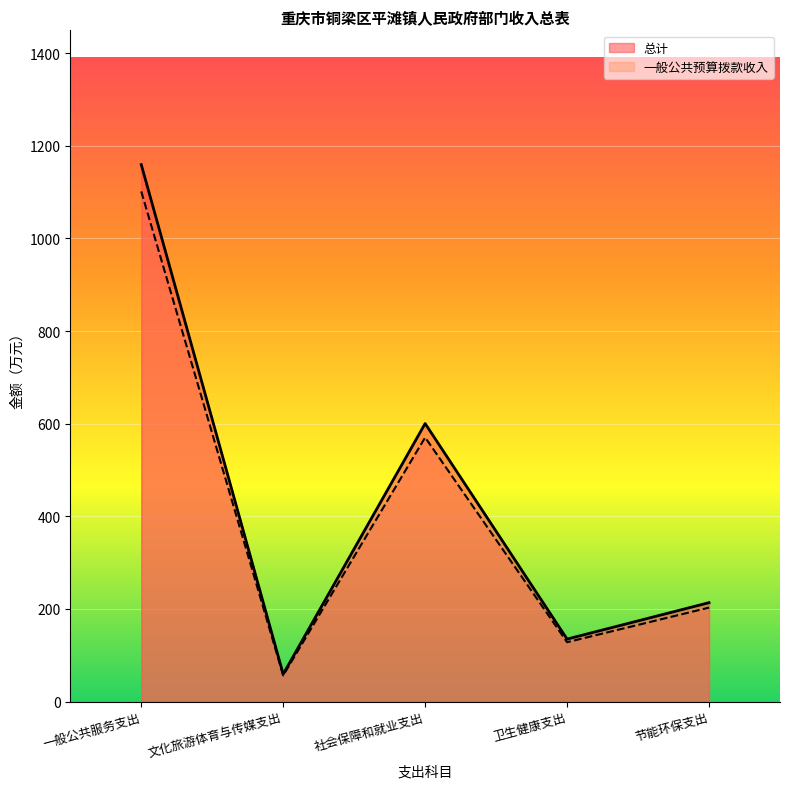

How many data points in 总计 are above 213?

3